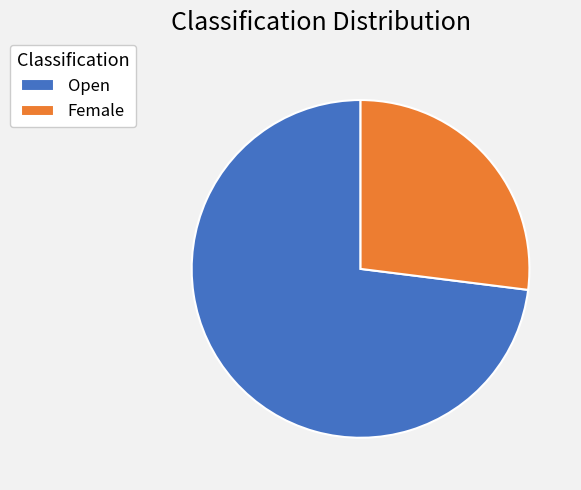

What is the smallest slice in the pie chart?

Female